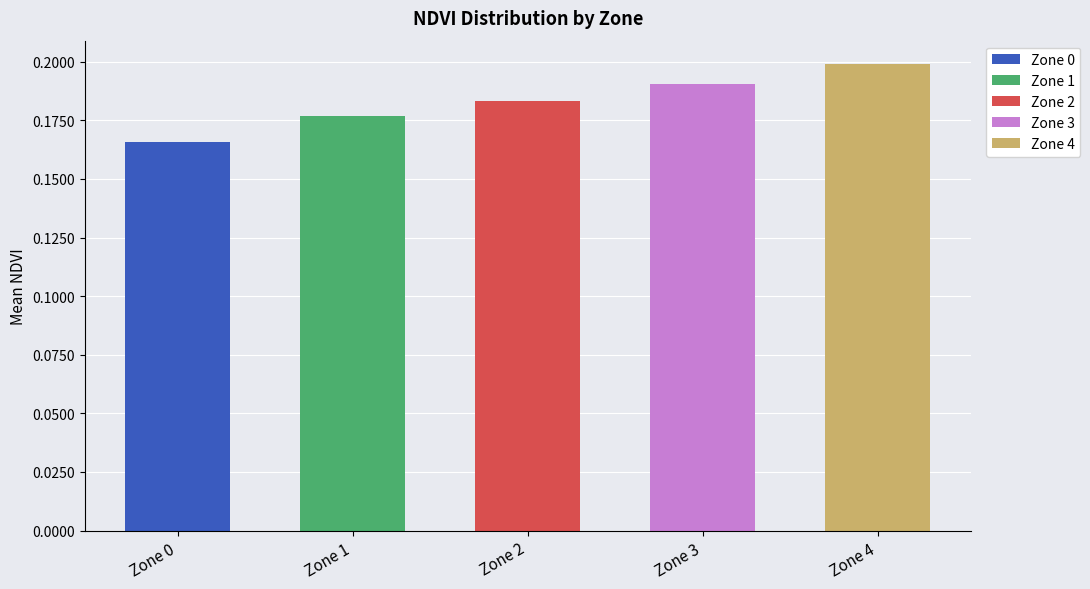

How many distinct data groups are displayed?

5